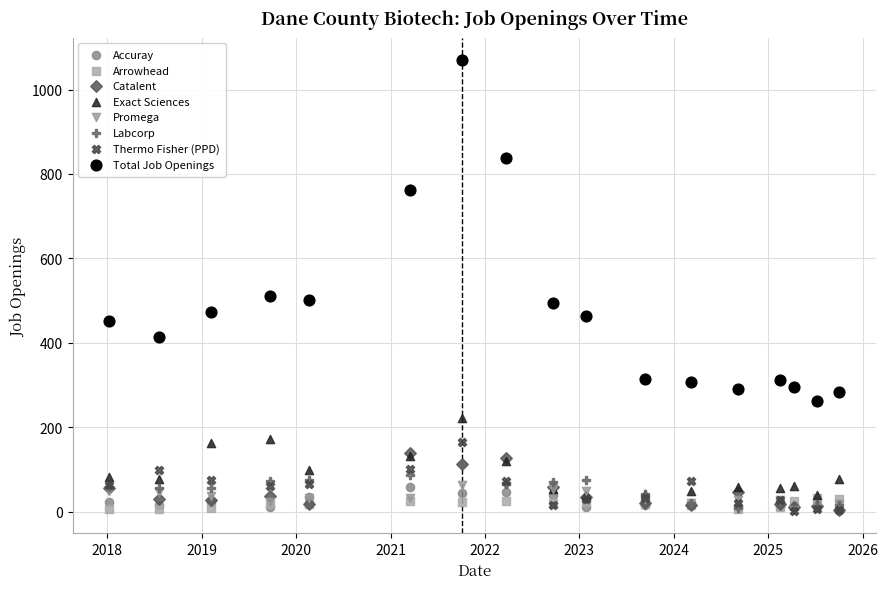

In the Total Job Openings series, what Y value is closest to 666?

763